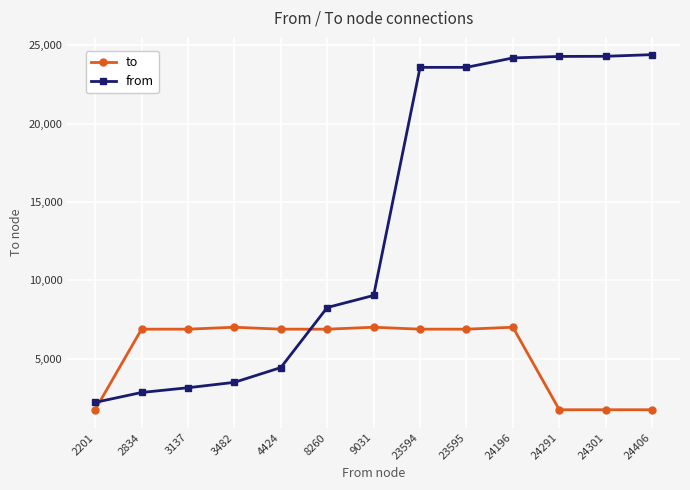

Read the from value at 2201, to the nearest 10.

2200